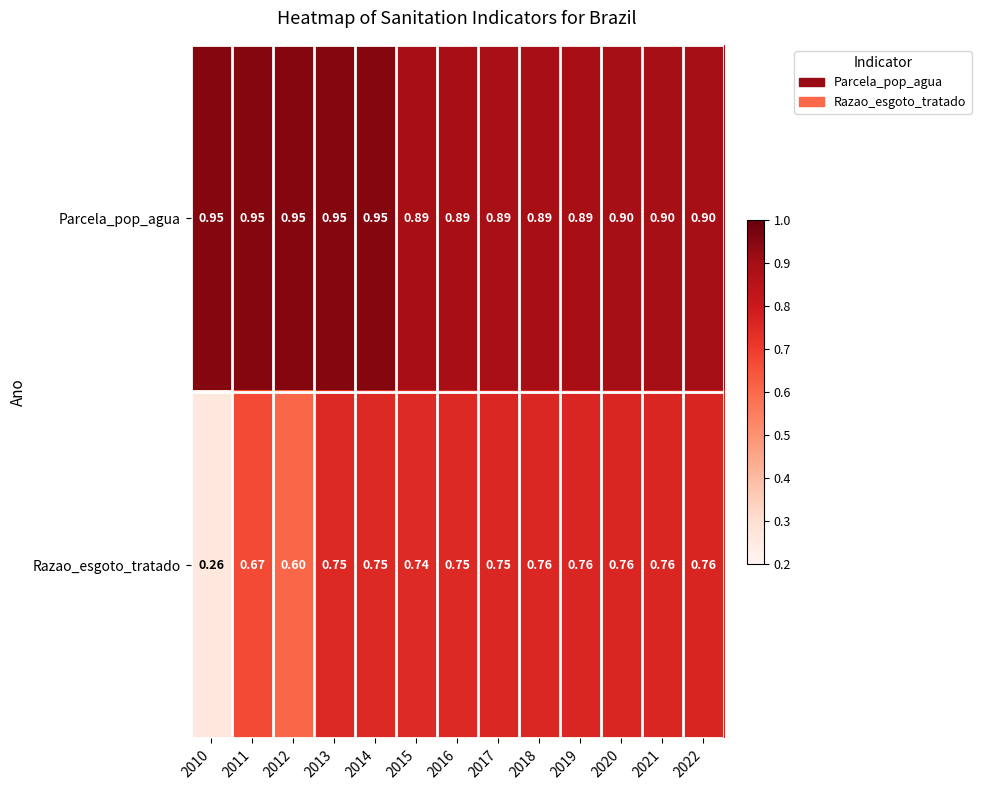

Rank the series by their maximum value, from highest to lowest.

Parcela_pop_agua, Razao_esgoto_tratado